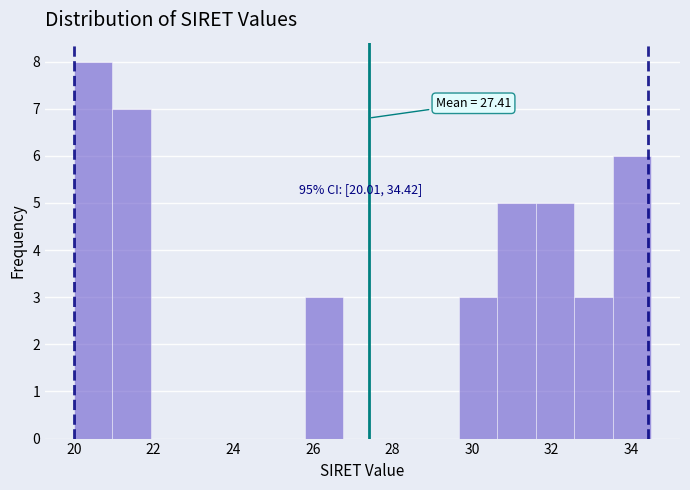

Which range on the x-axis has the tallest bar?

20.0 to 21.0